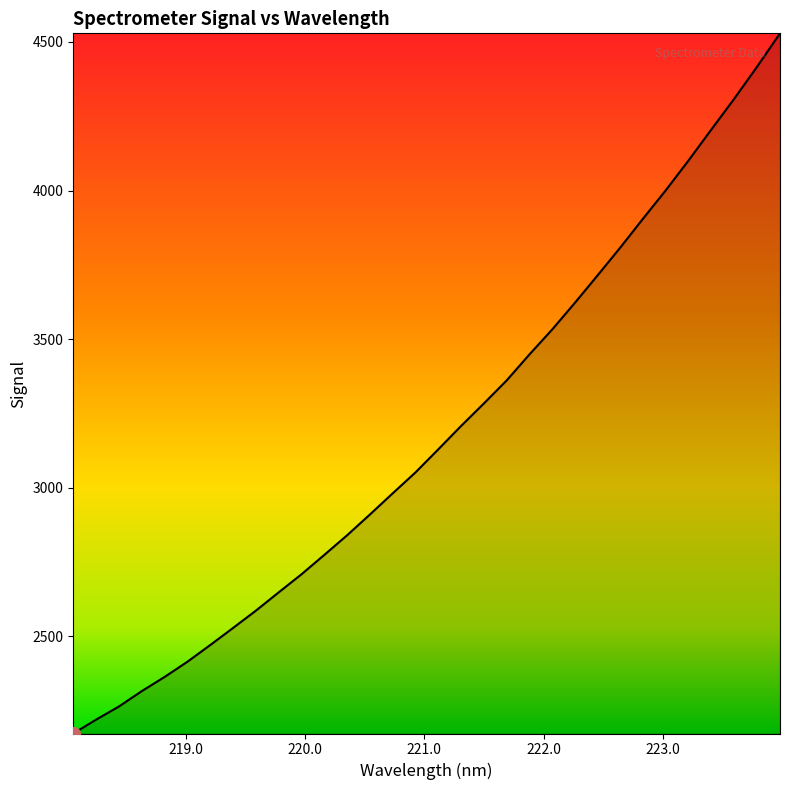

How many distinct data groups are displayed?

1